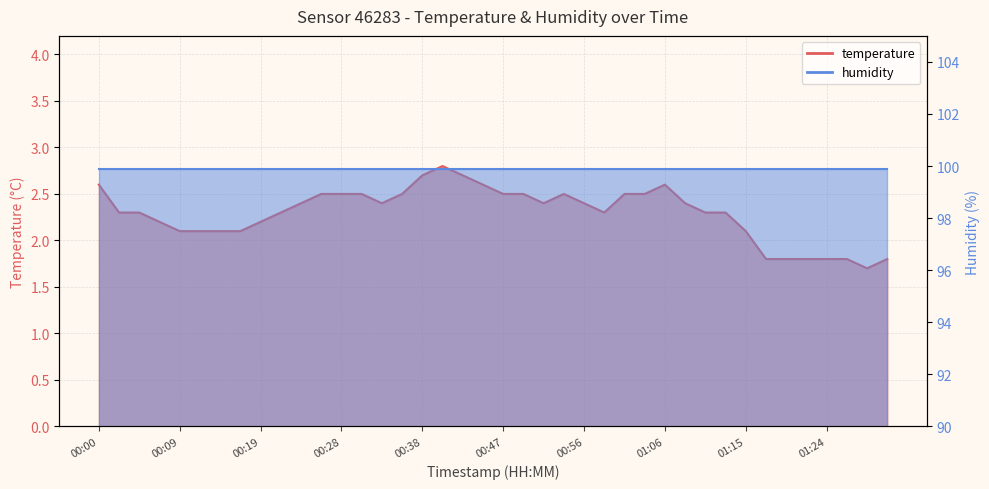

The value at 00:19 is 3.7. True or false?

False